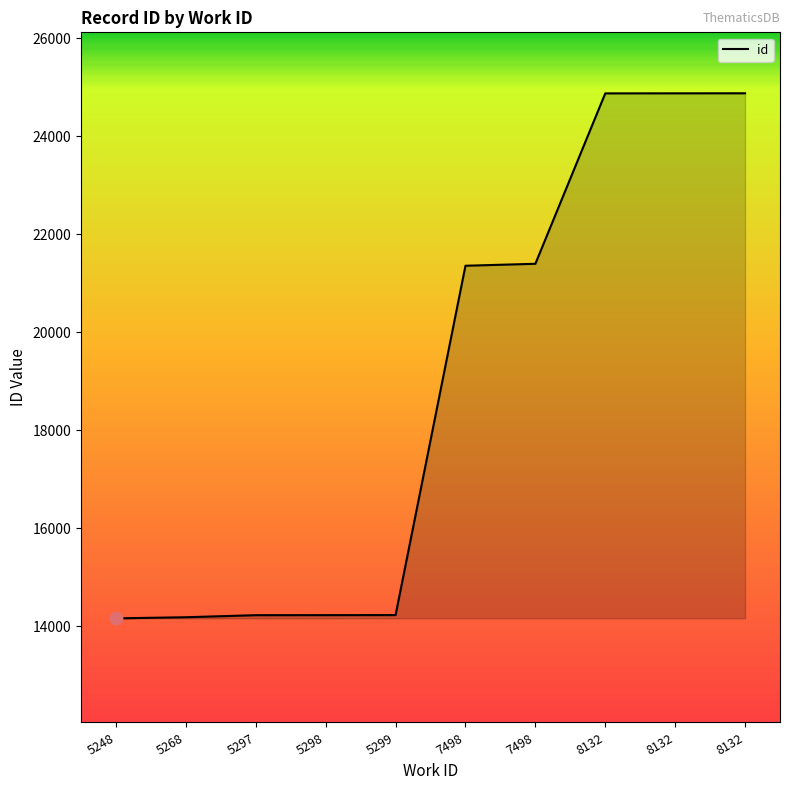

Does the chart have visible grid lines?

No